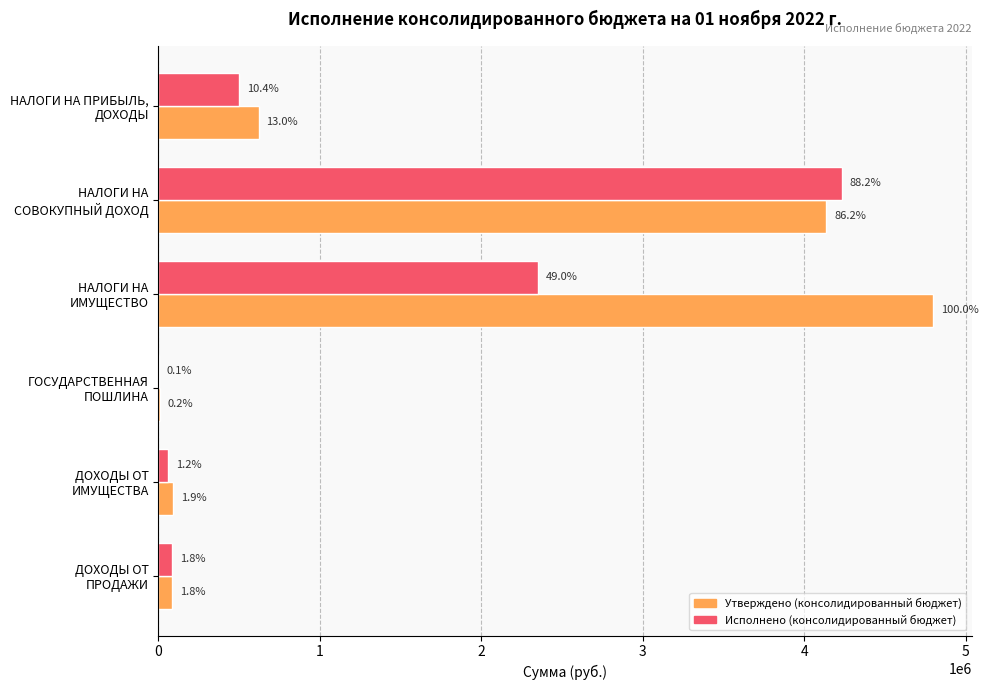

What are all the series names shown in the legend?

Утверждено (консолидированный бюджет), Исполнено (консолидированный бюджет)